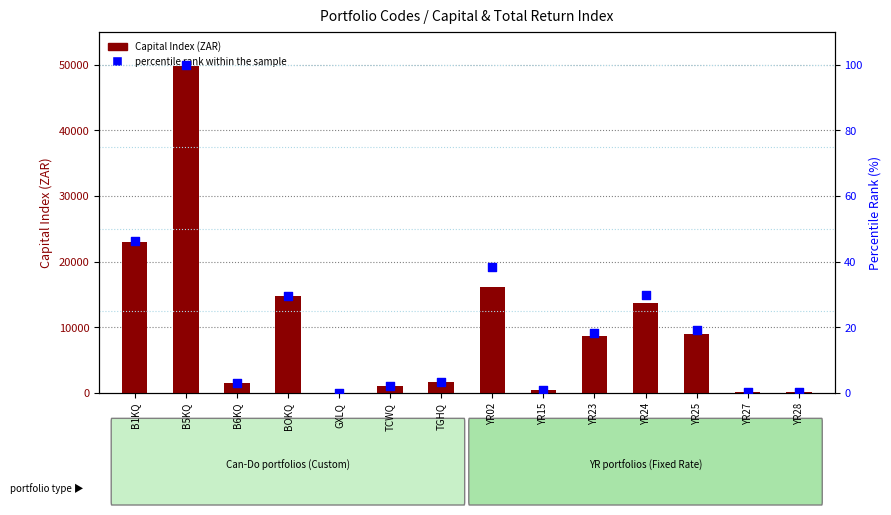

What is the total value across all series at YR24?

13755.0